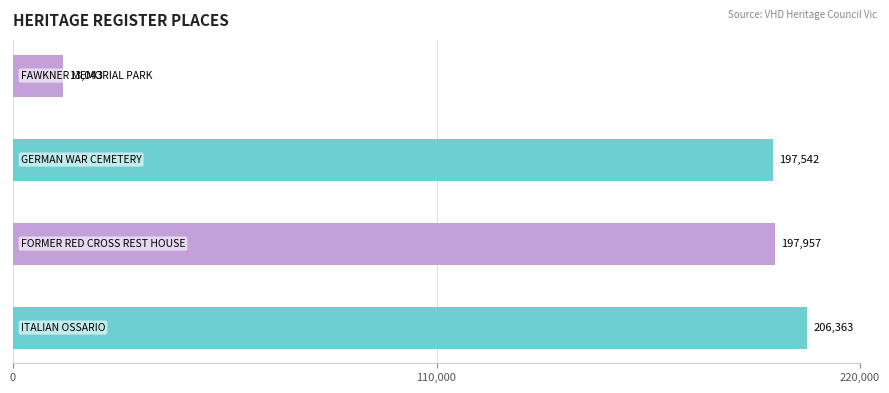

How many categories are shown in the chart?

4